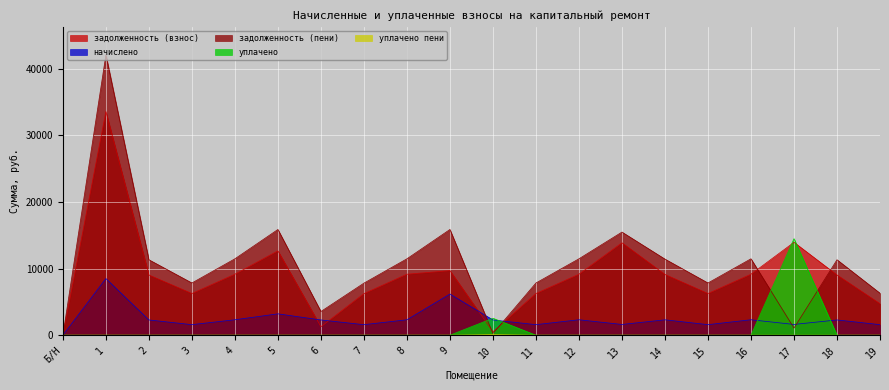

How many distinct data groups are displayed?

5